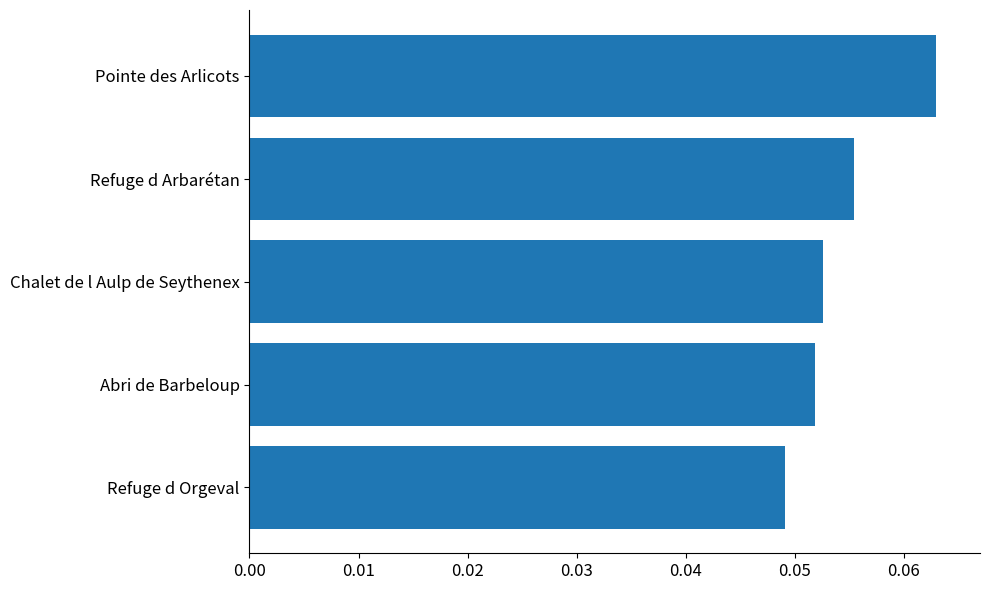

List the labels in order of value, smallest first.

Refuge d Orgeval, Abri de Barbeloup, Chalet de l Aulp de Seythenex, Refuge d Arbarétan, Pointe des Arlicots